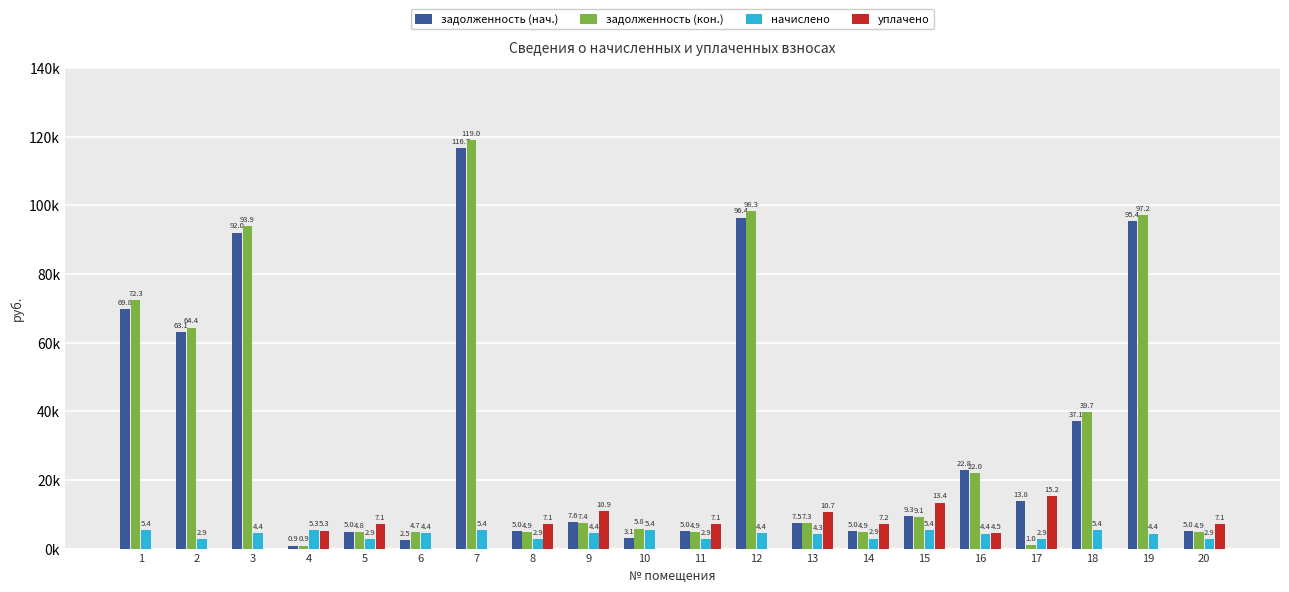

Does the chart contain stacked bars?

No